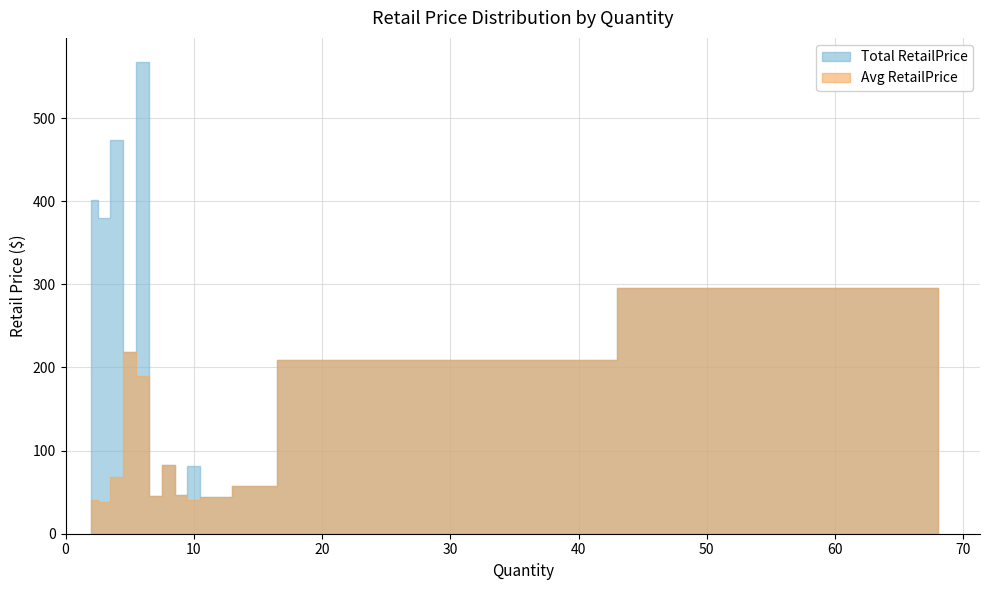

Count the number of values greater than 209.

7